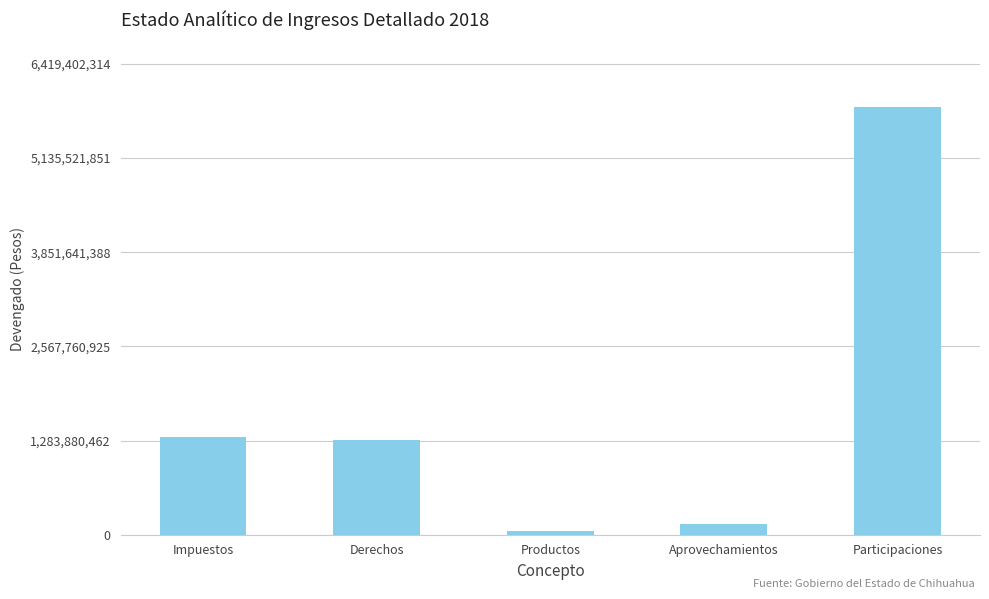

What is the maximum value shown in the chart?

5835820286